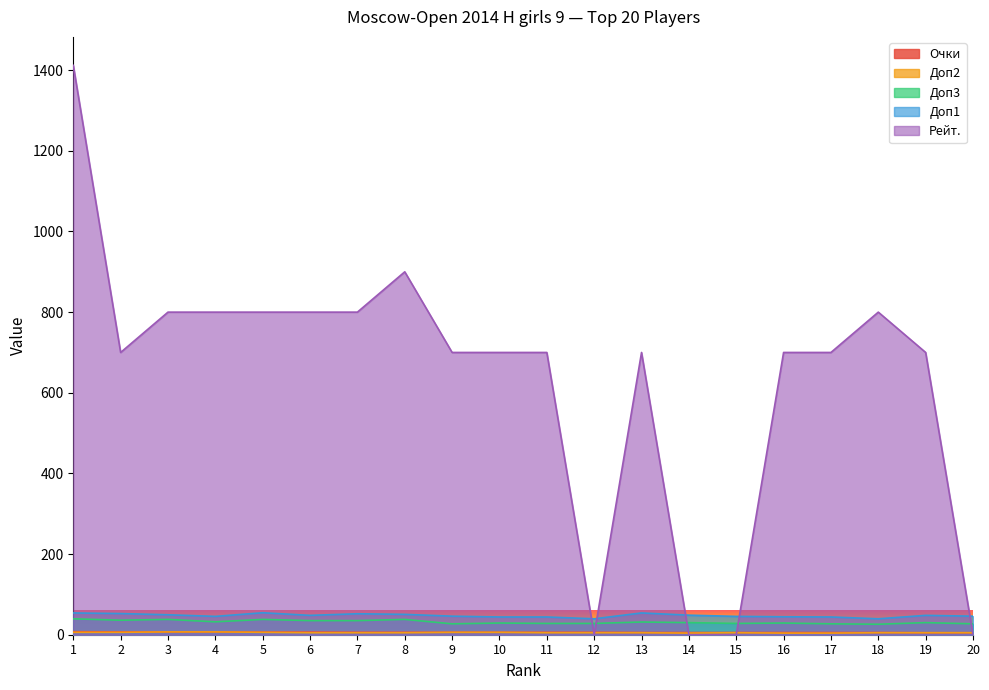

What is the value of the Очки point at the 13th from the left?

5.5